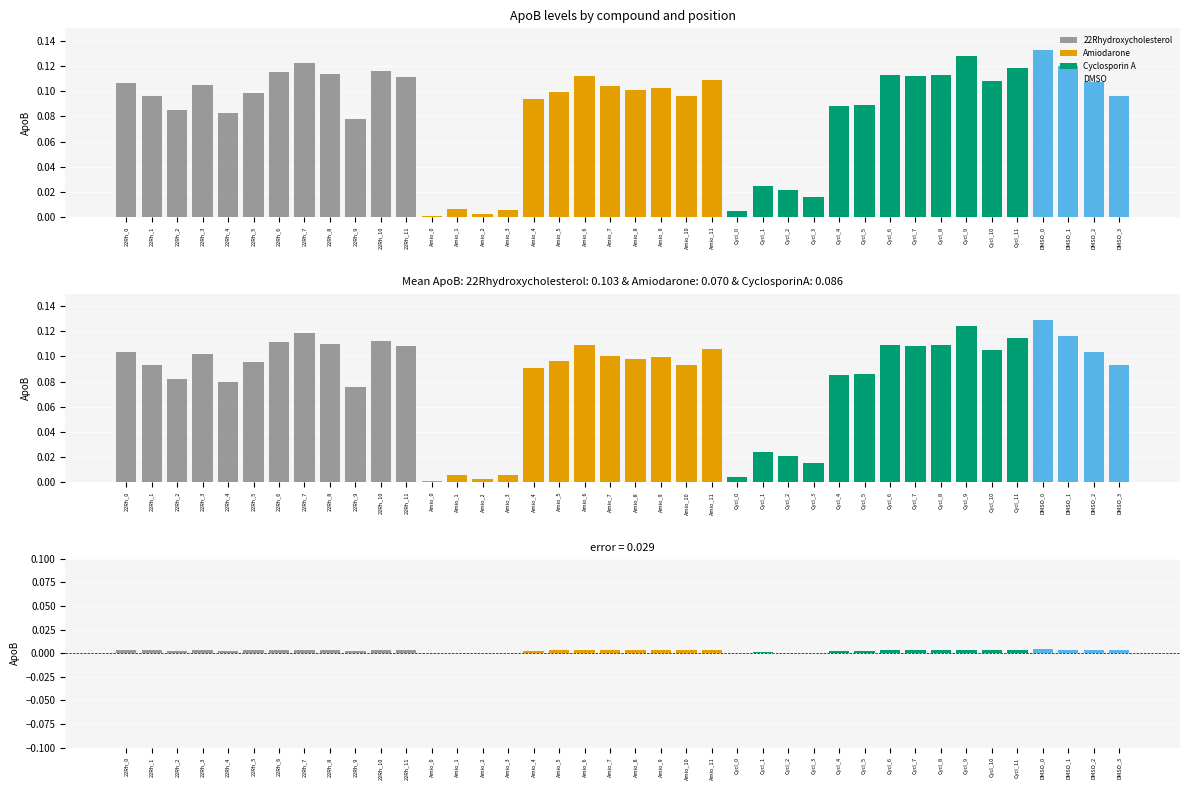

What is the sum of all 22Rhydroxycholesterol values?

1.2